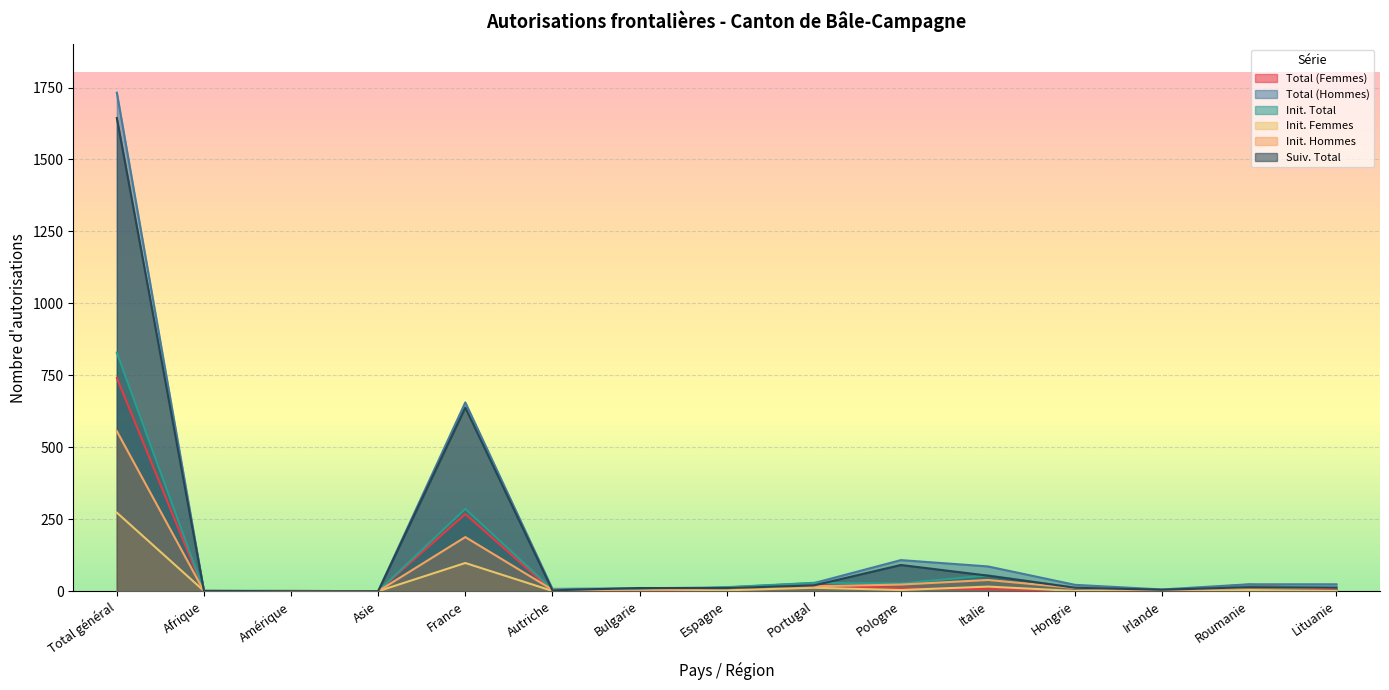

Reading left to right, extract all data points from this chart.

Total (Femmes): 741	1	0	0	268	1	2	12	21	10	7	1	1	23	2
Total (Hommes): 1732	1	1	0	656	8	10	13	28	108	86	22	6	24	24
Init. Total: 829	1	1	0	286	6	2	14	29	27	55	12	1	17	12
Init. Femmes: 273	1	0	0	98	1	1	3	12	4	16	1	0	4	1
Init. Hommes: 556	0	1	0	188	5	1	11	17	23	39	11	1	13	11
Suiv. Total: 1644	1	0	0	638	3	11	11	20	91	54	12	5	14	12